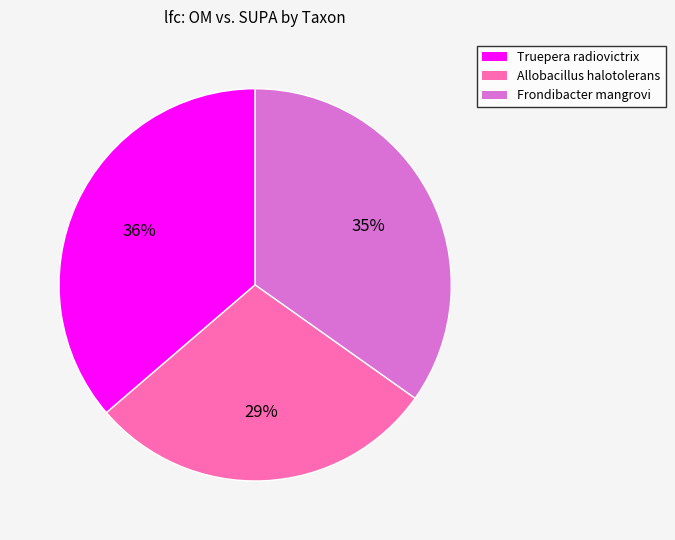

Is there any slice that represents more than half of the pie?

No